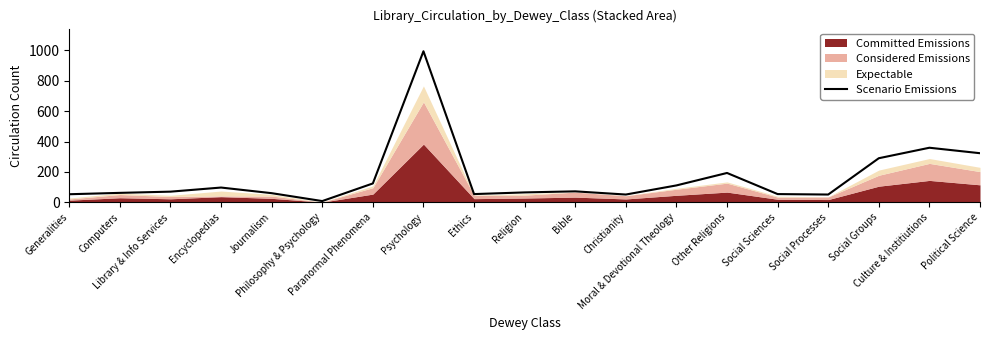

How many lines are shown in the chart?

1